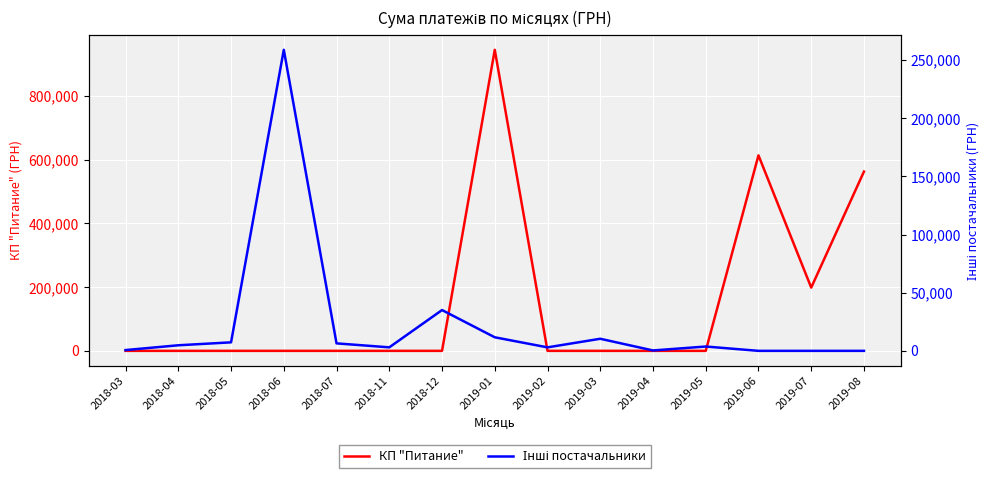

Which series changed the most between 2018-05 and 2019-08?

КП "Питание"